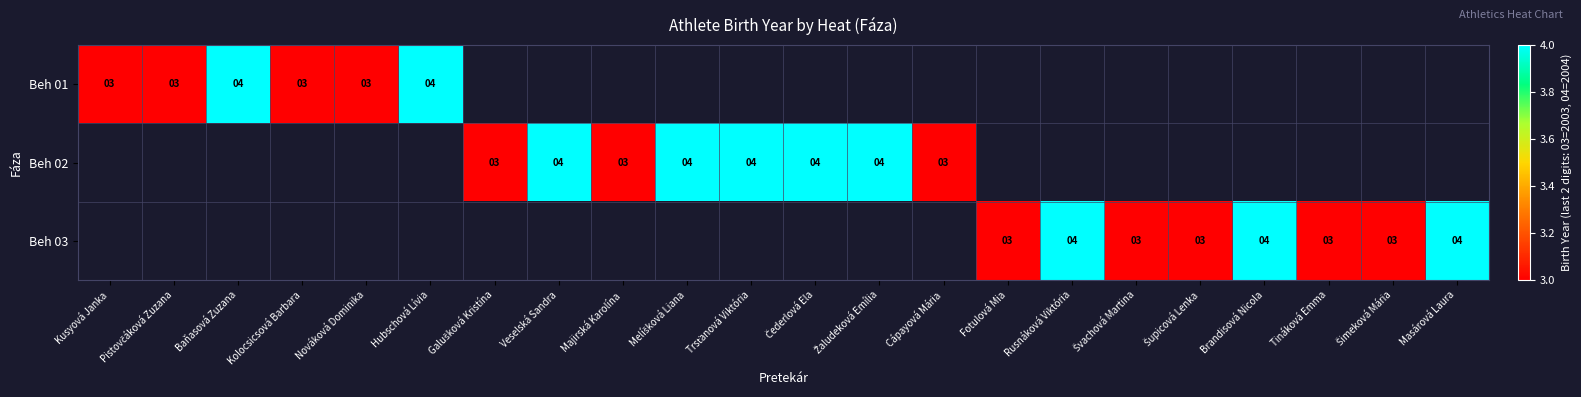

True or false: Beh 03 has a value of 5 at Rusnáková Viktória.

False